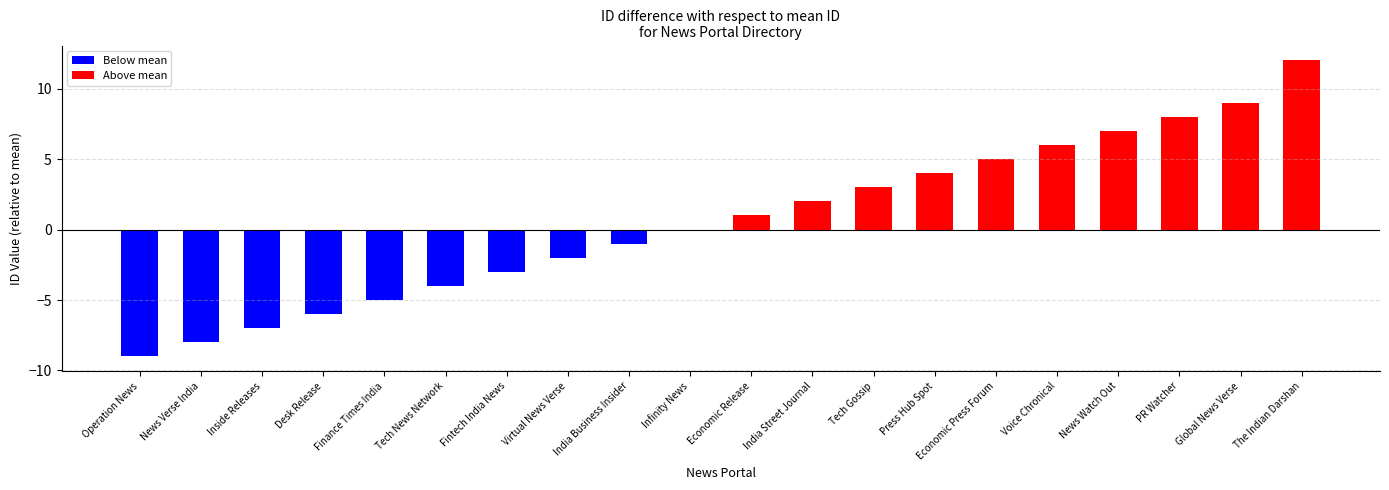

What is the change in value from Finance Times India to PR Watcher?

+13